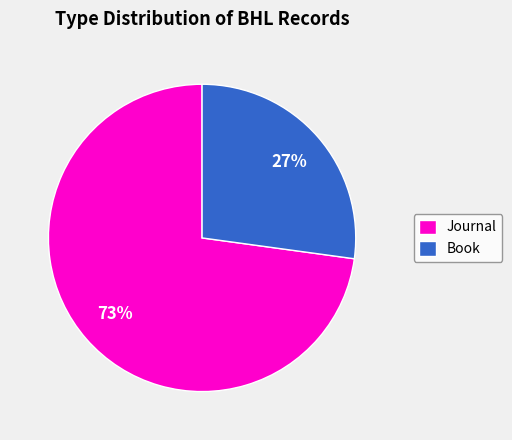

What is the smallest slice in the pie chart?

Book